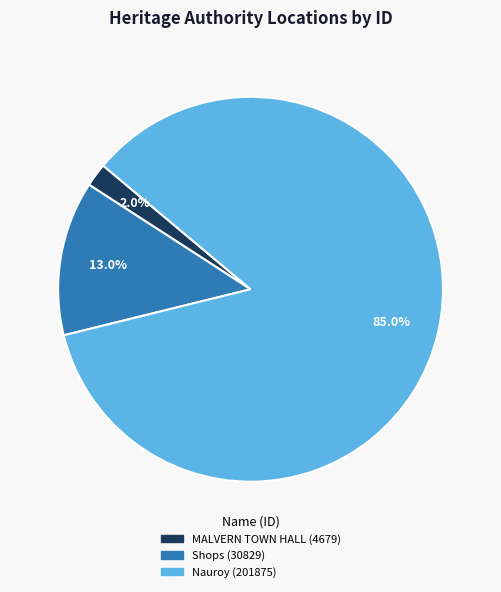

How many segments does this pie chart have?

3